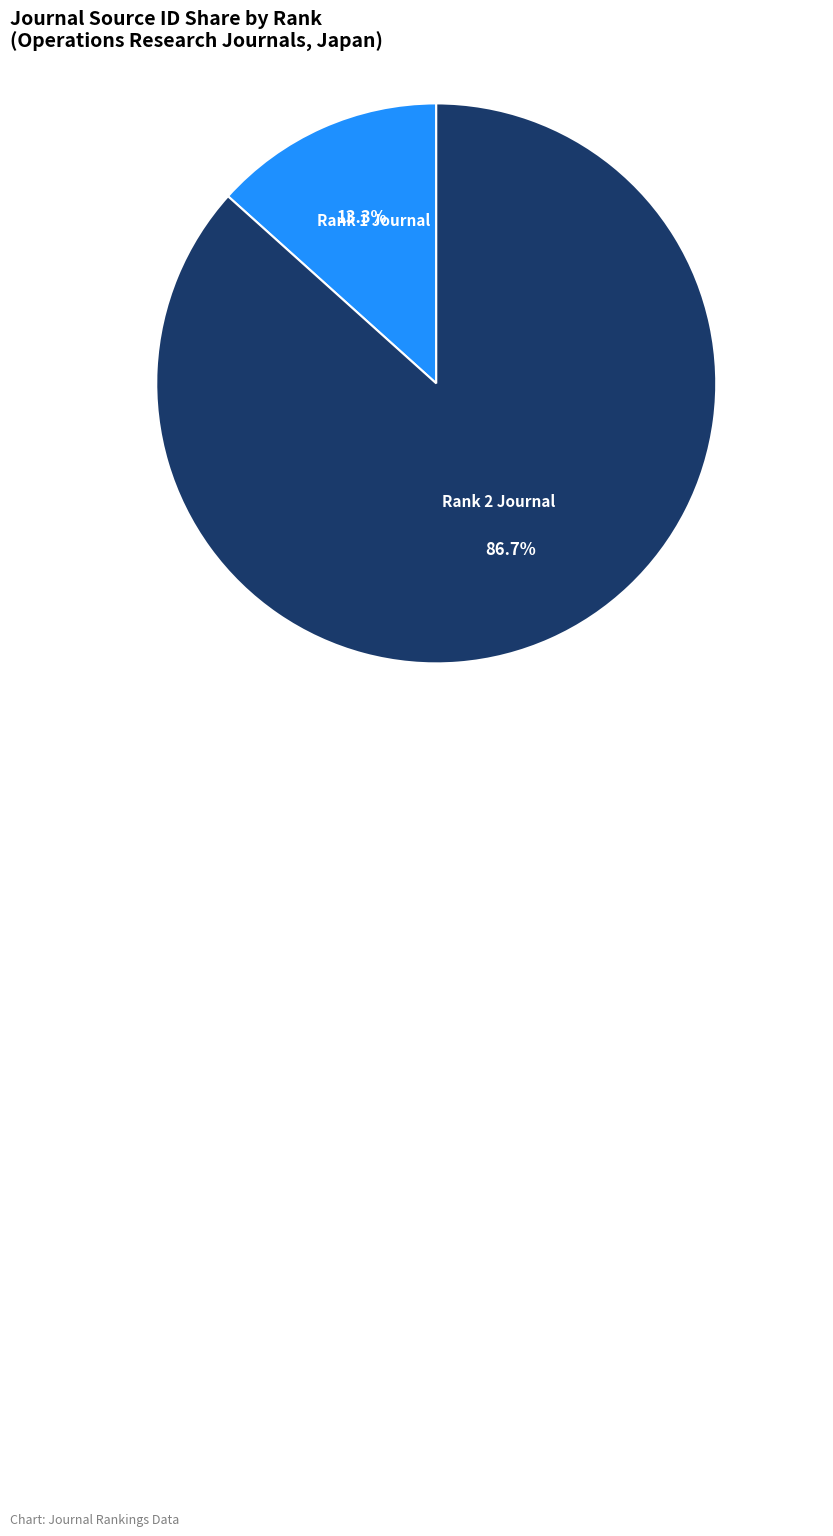

Which category has the biggest portion of the pie?

Rank 2 Journal